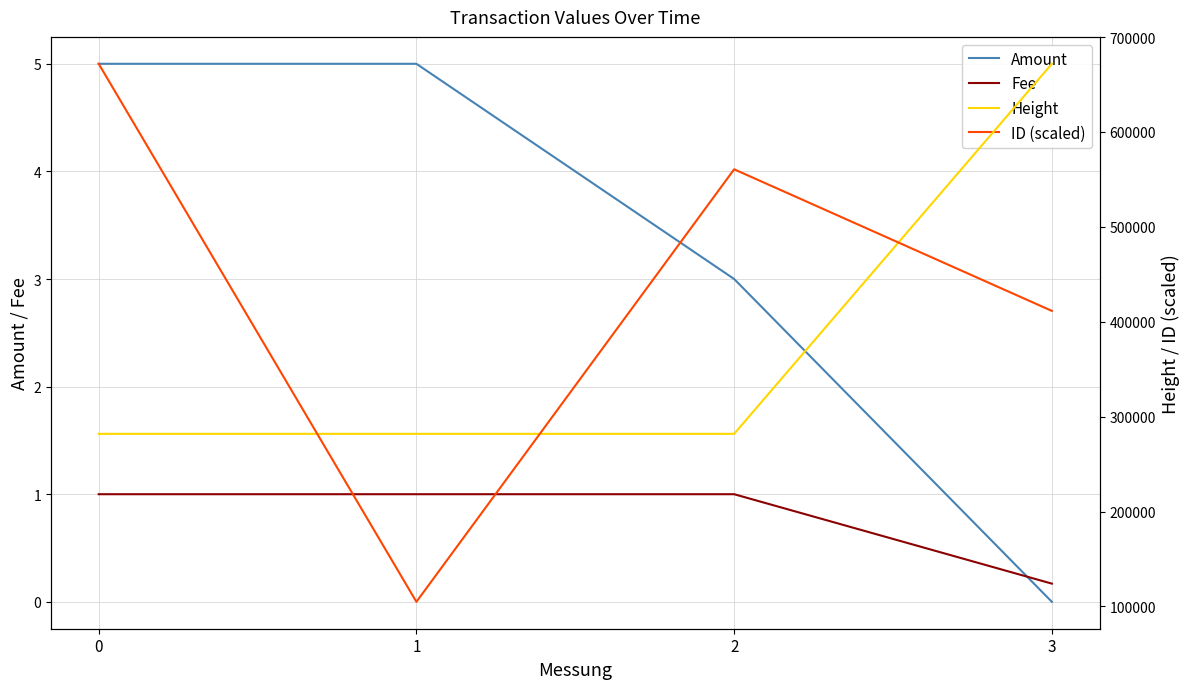

How many interior local peaks does the ID (scaled) series have?

1